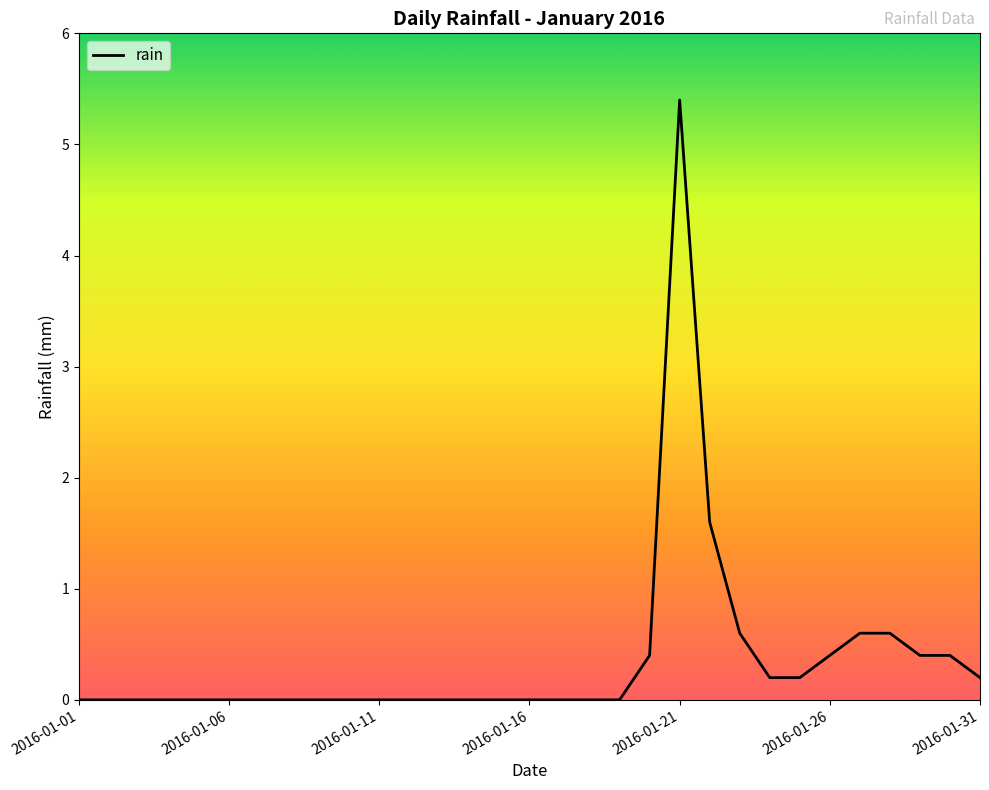

What is the maximum value shown in the chart?

5.4